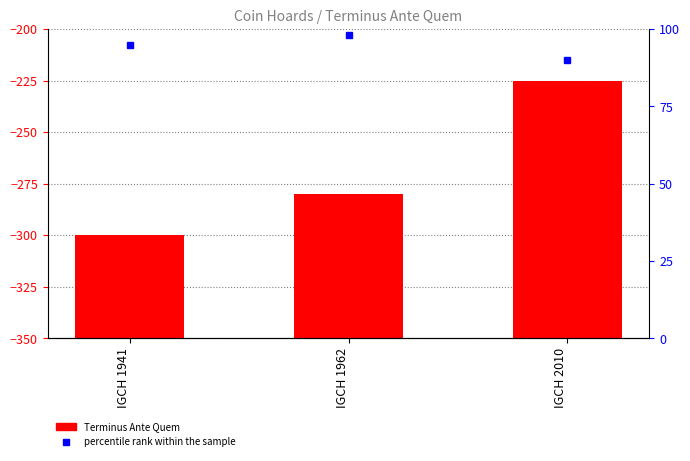

What is the change in value from IGCH 1962 to IGCH 2010?

+55